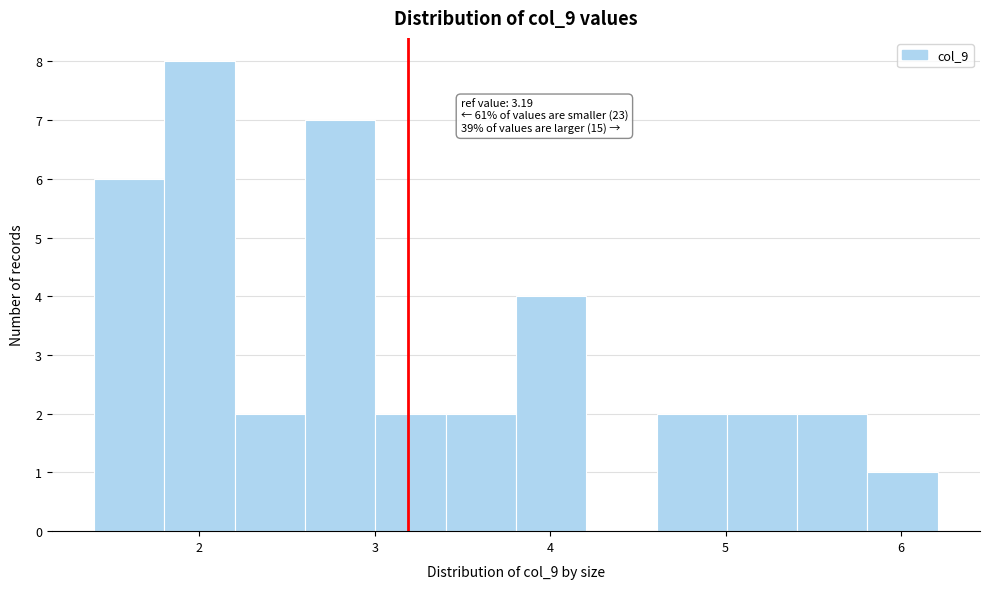

Which range on the x-axis has the tallest bar?

1.8 to 2.2